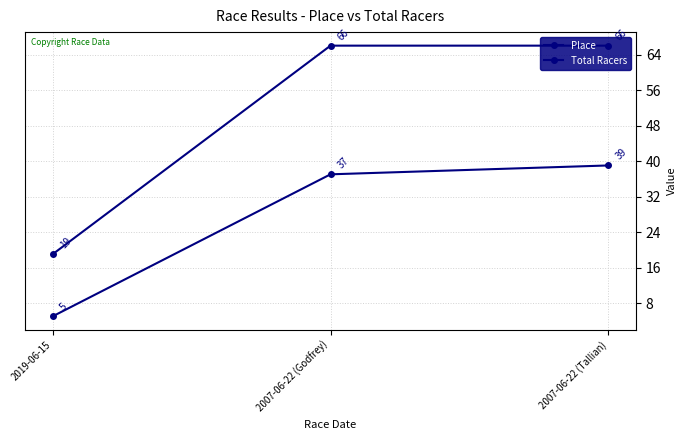

At which label is Total Racers closest to 42?

2019-06-15